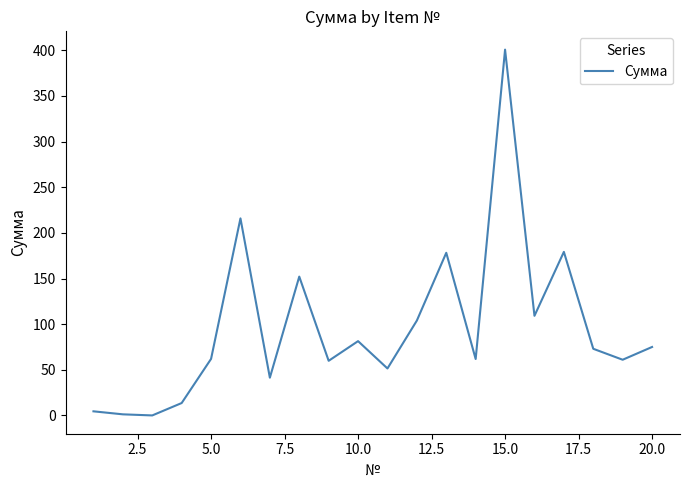

What is the maximum value shown in the chart?

400.8